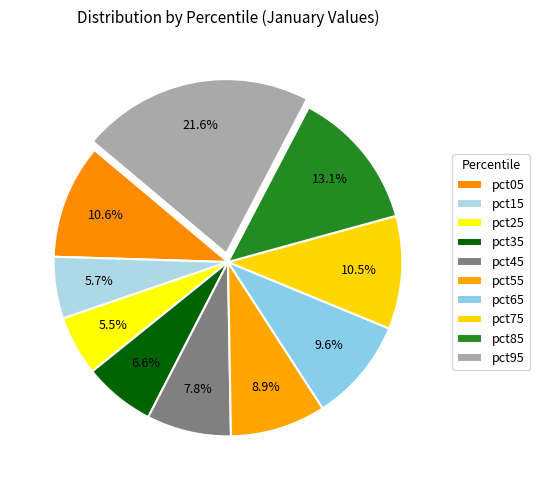

Does pct95 account for over 50% of the chart?

No